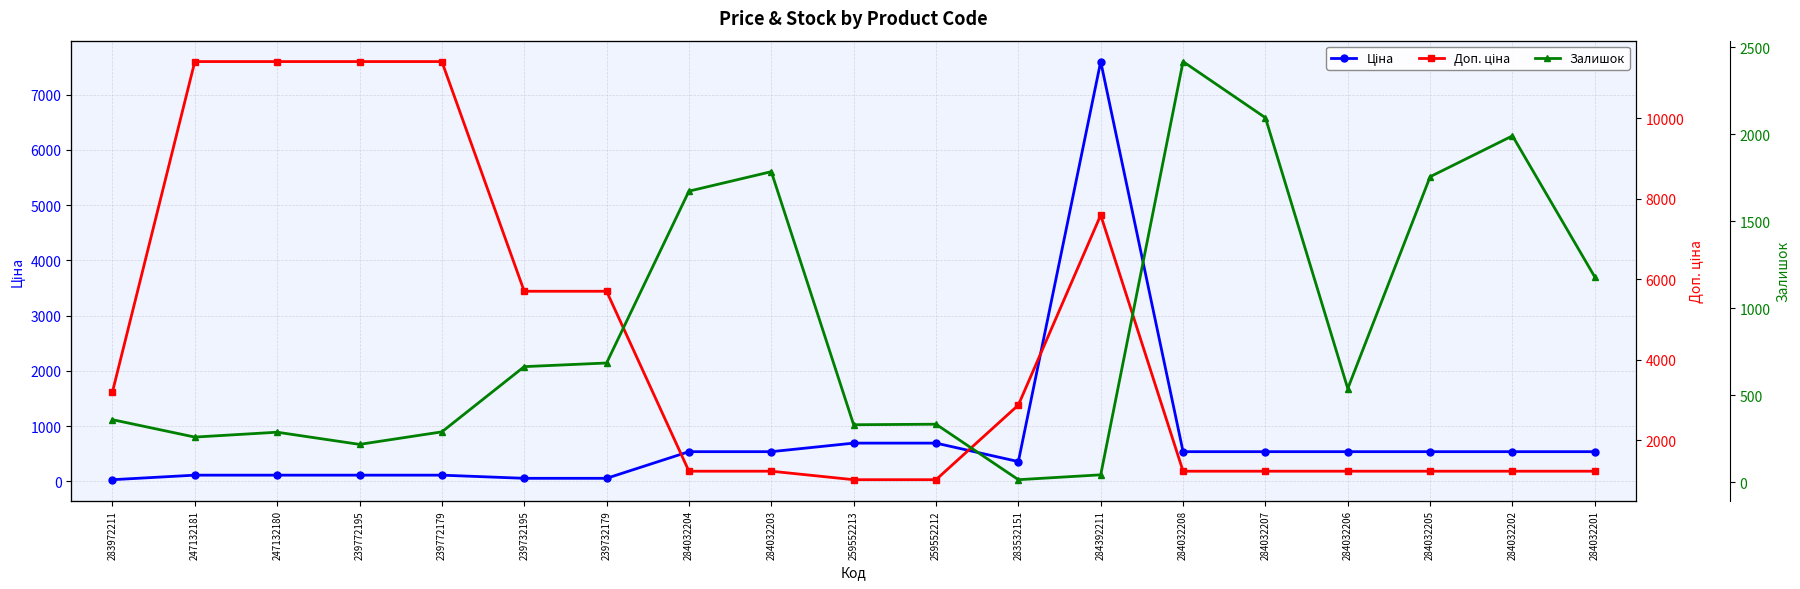

Does the chart have visible grid lines?

Yes